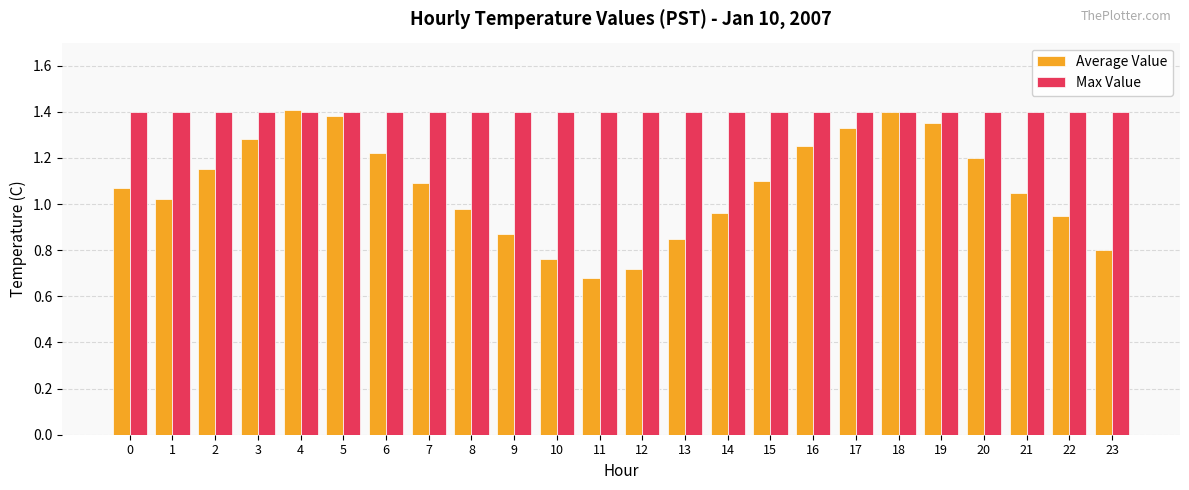

The value of Average Value at 0 is 0.5. True or false?

False